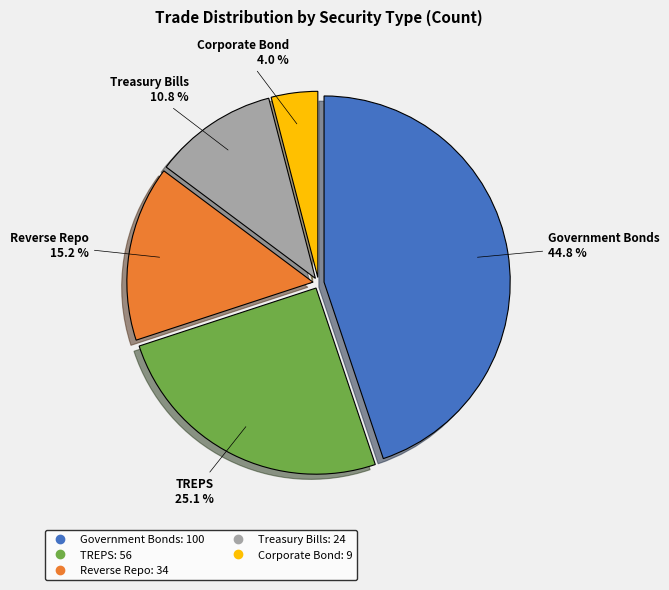

Which category has the biggest portion of the pie?

Government Bonds